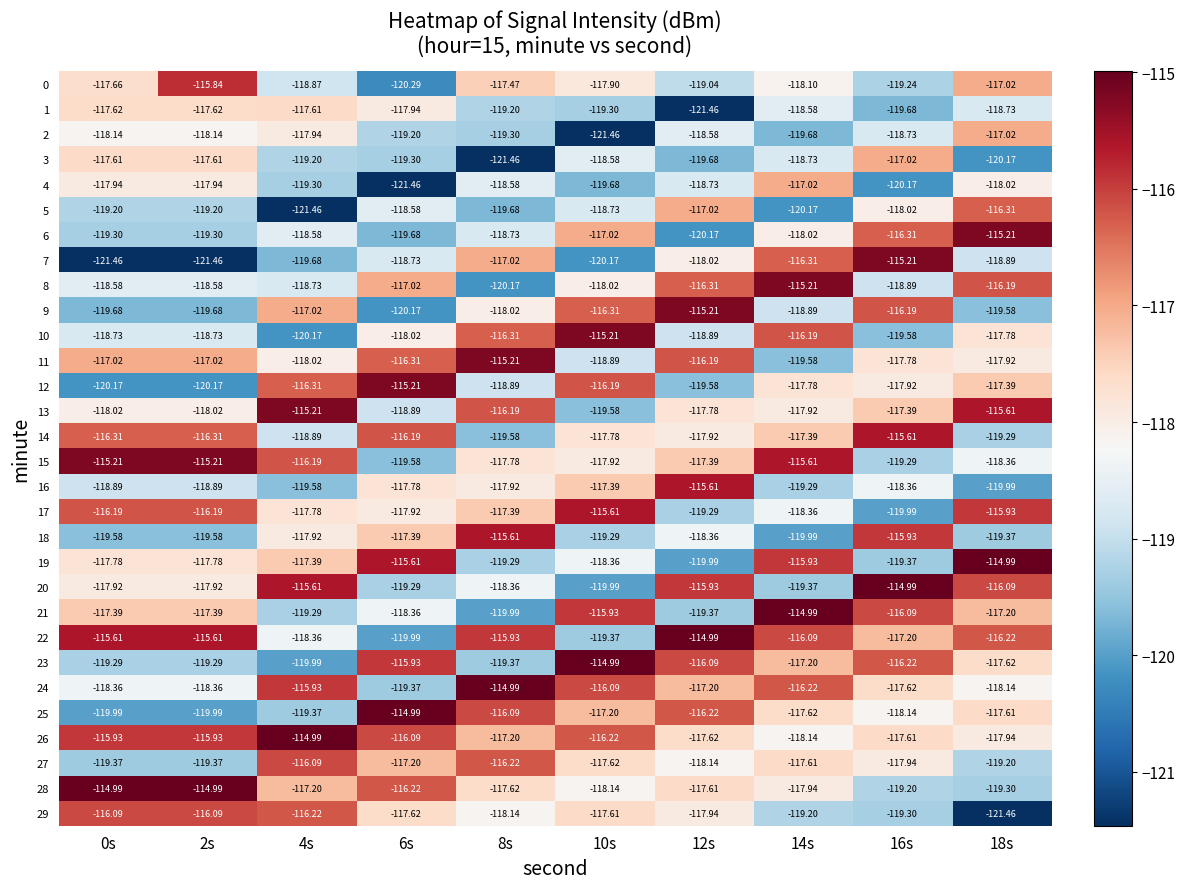

Is the value of 16 at 4s greater than the value of 28 at 14s?

No